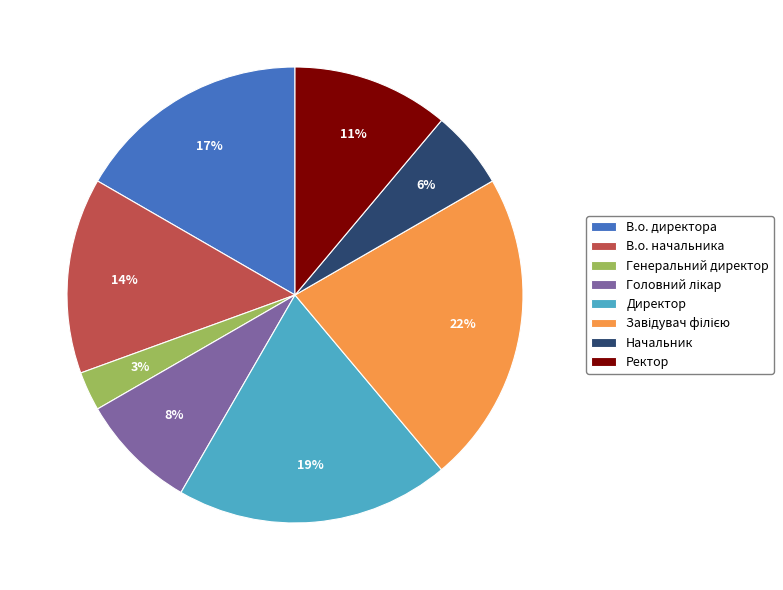

Which slice is the smallest?

Генеральний директор